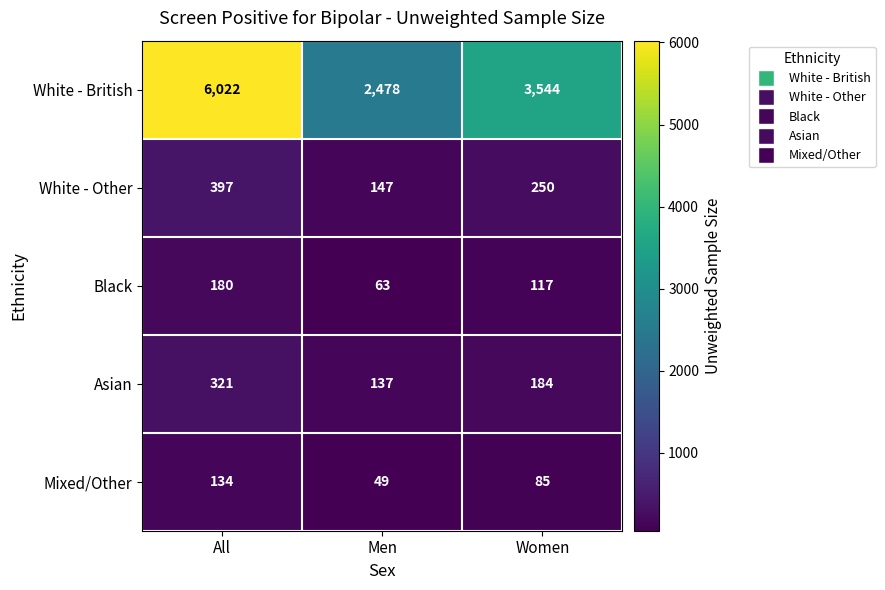

Which series has the largest range (max minus min)?

White - British